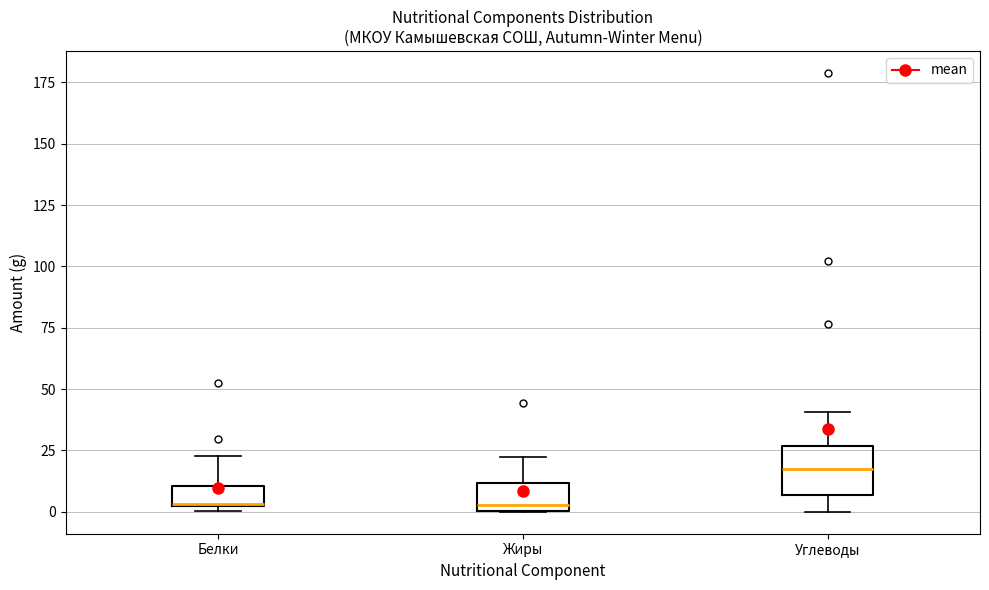

Reading left to right, transcribe this box plot: for each box, give where its median line is, the range the box spans, and where its two whiskers end, as read against the y-axis. The values are not printed on the chart, so give them approximately, as read against the axis.

Белки: median 5, box 0 to 10, whiskers 0 (just below the box's lower edge) to 25
Жиры: median 5, box 0 to 10, whiskers 0 to 25
Углеводы: median 15, box 5 to 25, whiskers 0 to 40